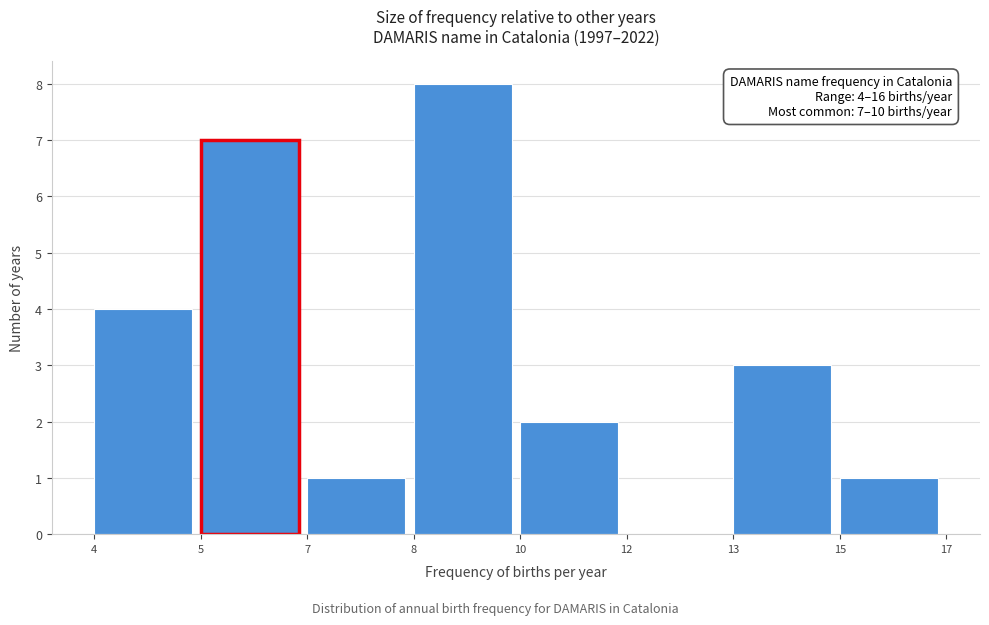

Reading left to right, transcribe all the data shown in this chart.

4=4	5=7	7=1	8=8	10=2	12=0	13=3	15=1